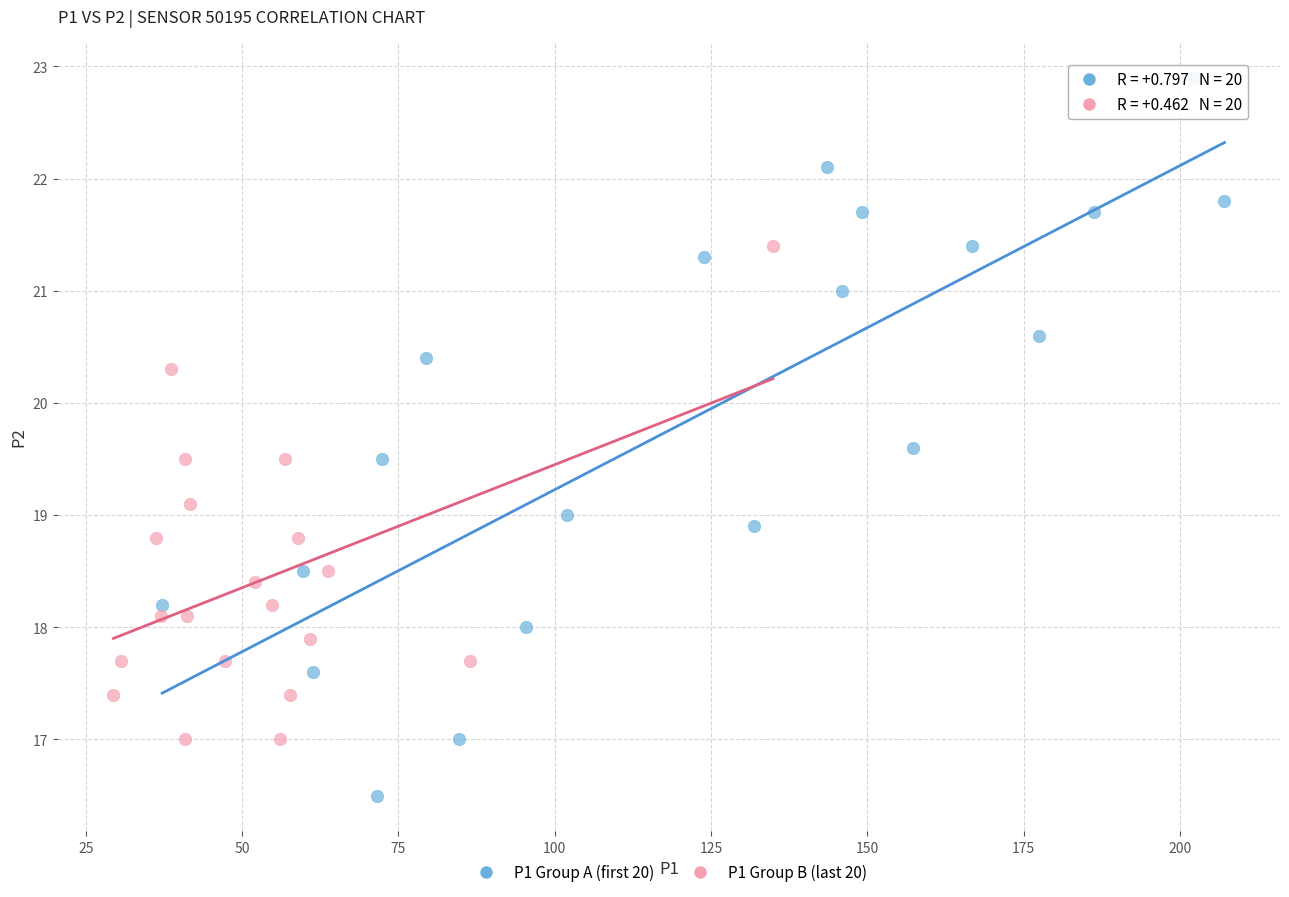

Which series reaches the maximum Y coordinate?

P1 Group A (first 20)